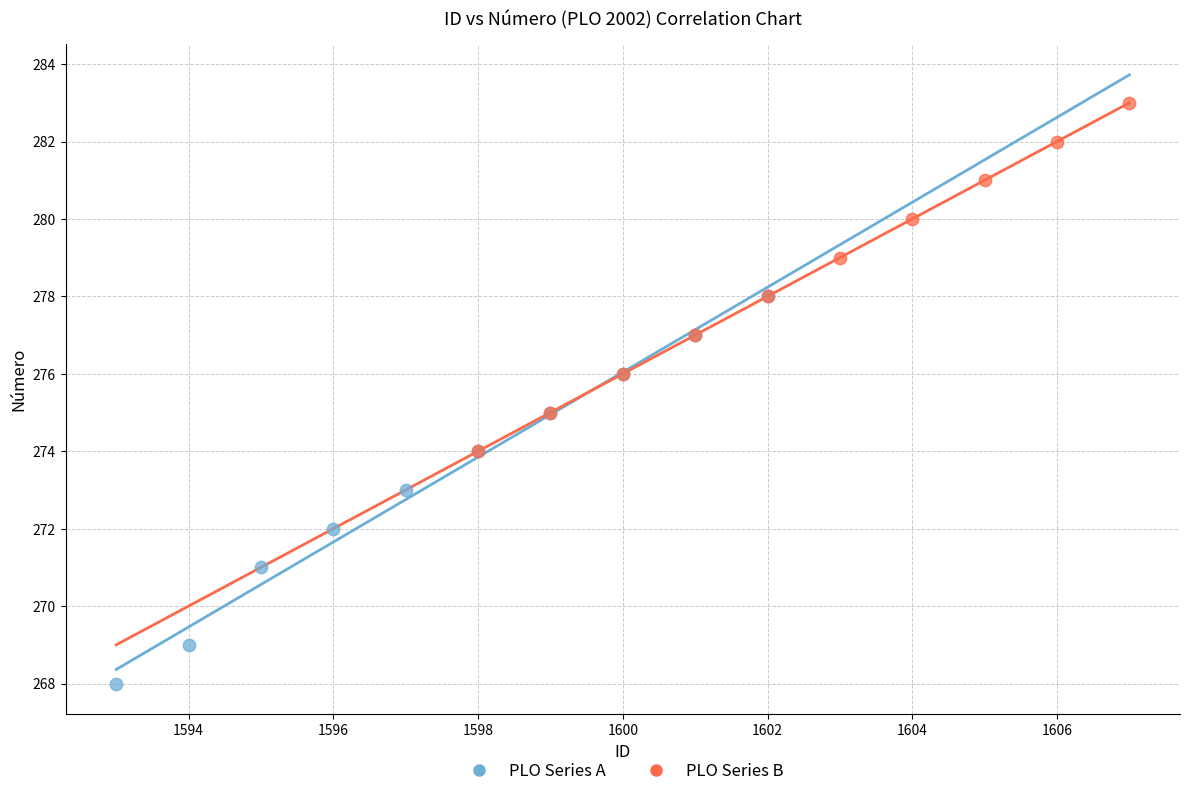

What are all the series names shown in the legend?

PLO Series A, PLO Series B